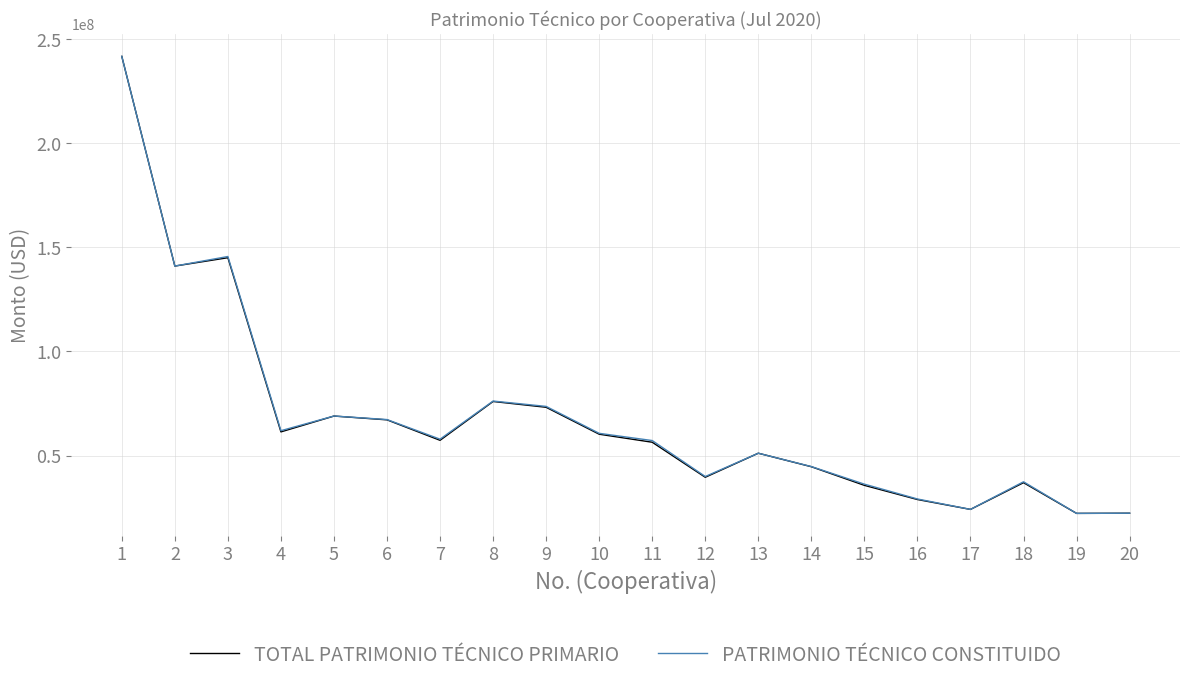

How many lines are shown in the chart?

2